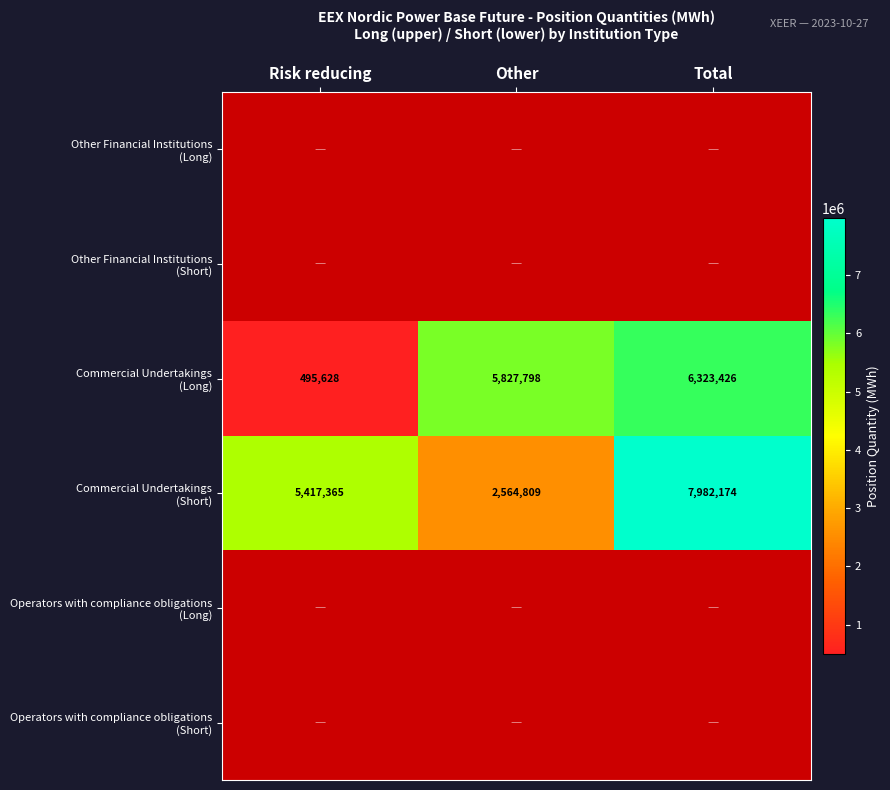

At Risk reducing, list the series in order from largest to smallest.

Commercial Undertakings (Short), Commercial Undertakings (Long), Other Financial Institutions (Long), Other Financial Institutions (Short), Operators with compliance obligations (Long), Operators with compliance obligations (Short)